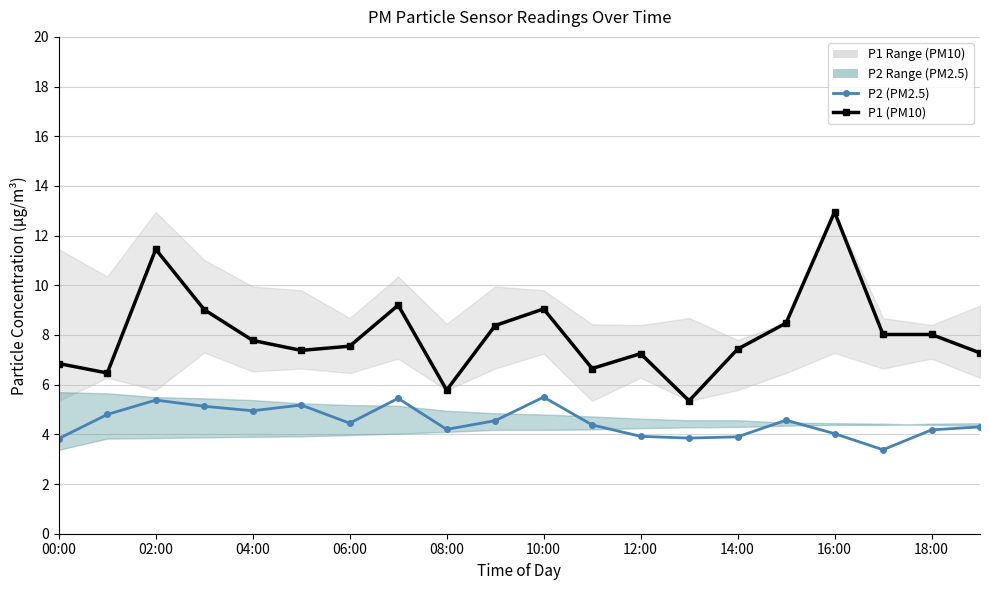

At which label is P2 (PM2.5) closest to 4?

16:00